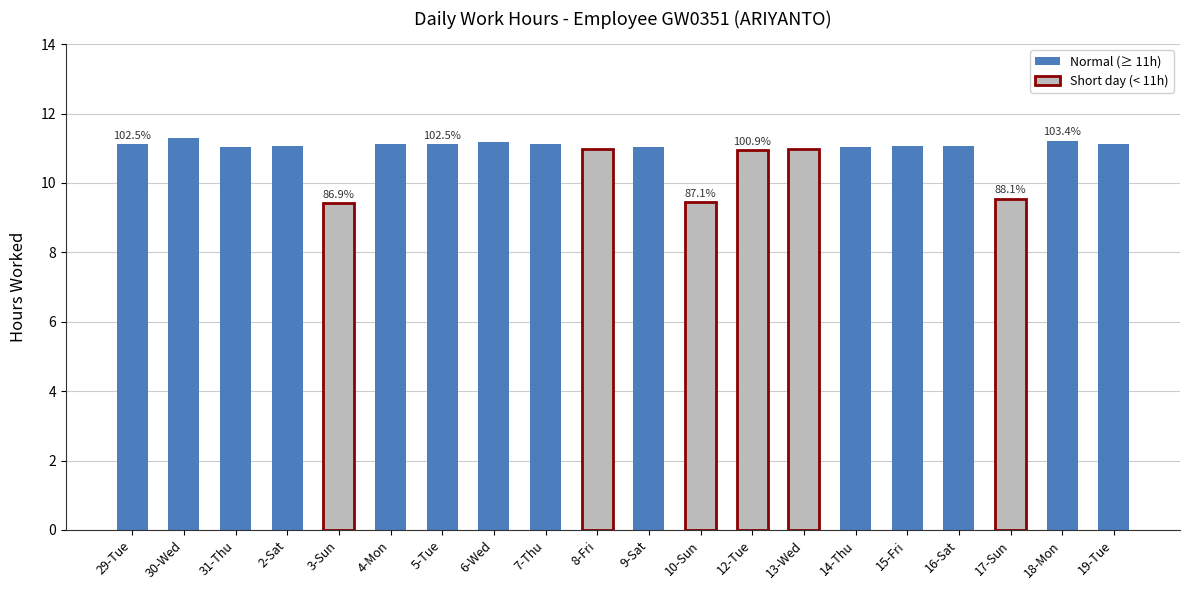

What is the label of the 2nd bar from the left?

30-Wed